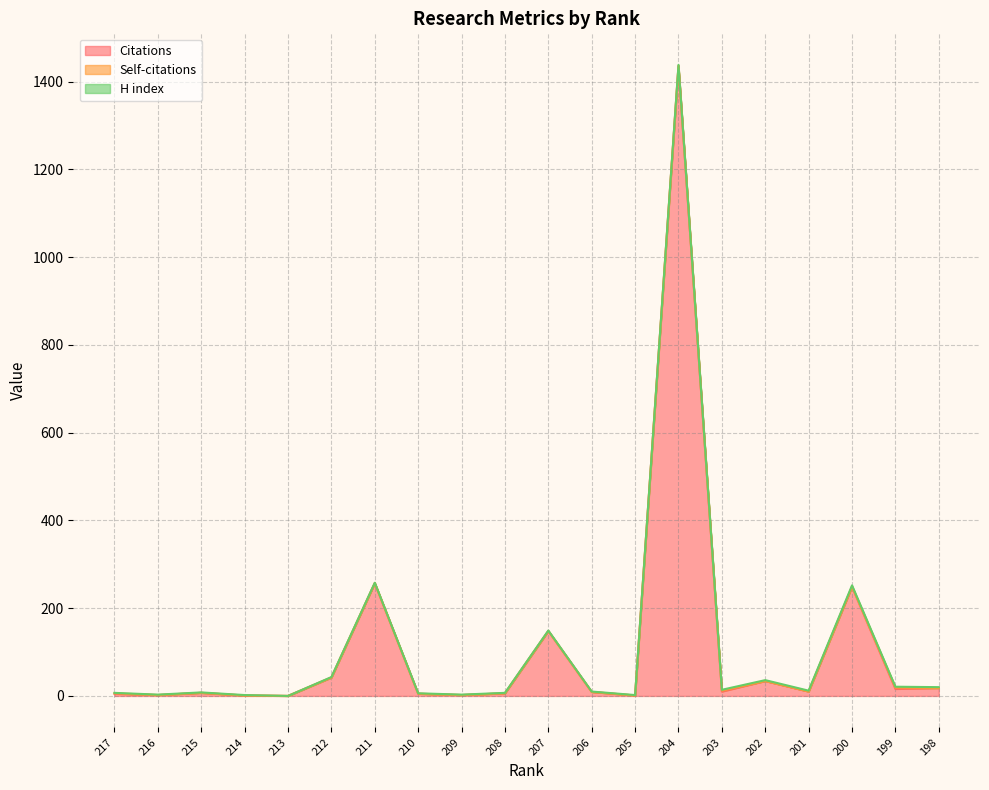

True or false: Citations has a value of -502 at 213.

False